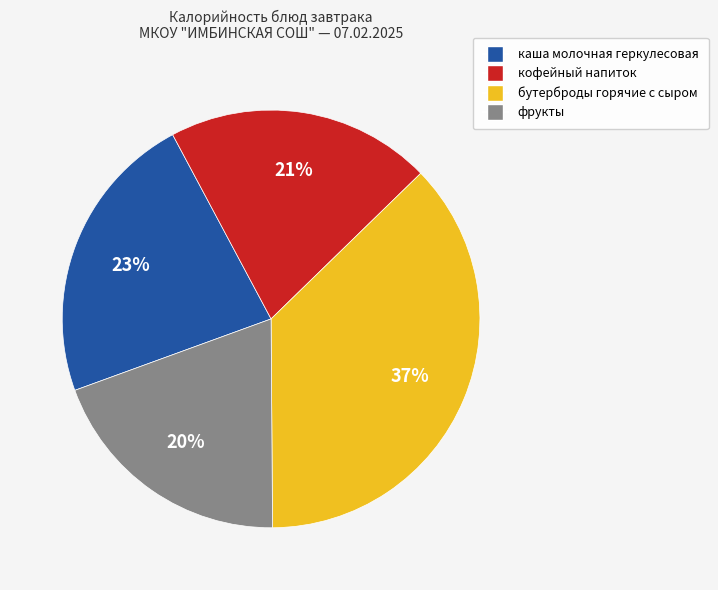

Is it true that каша молочная геркулесовая is 30% of the pie?

False